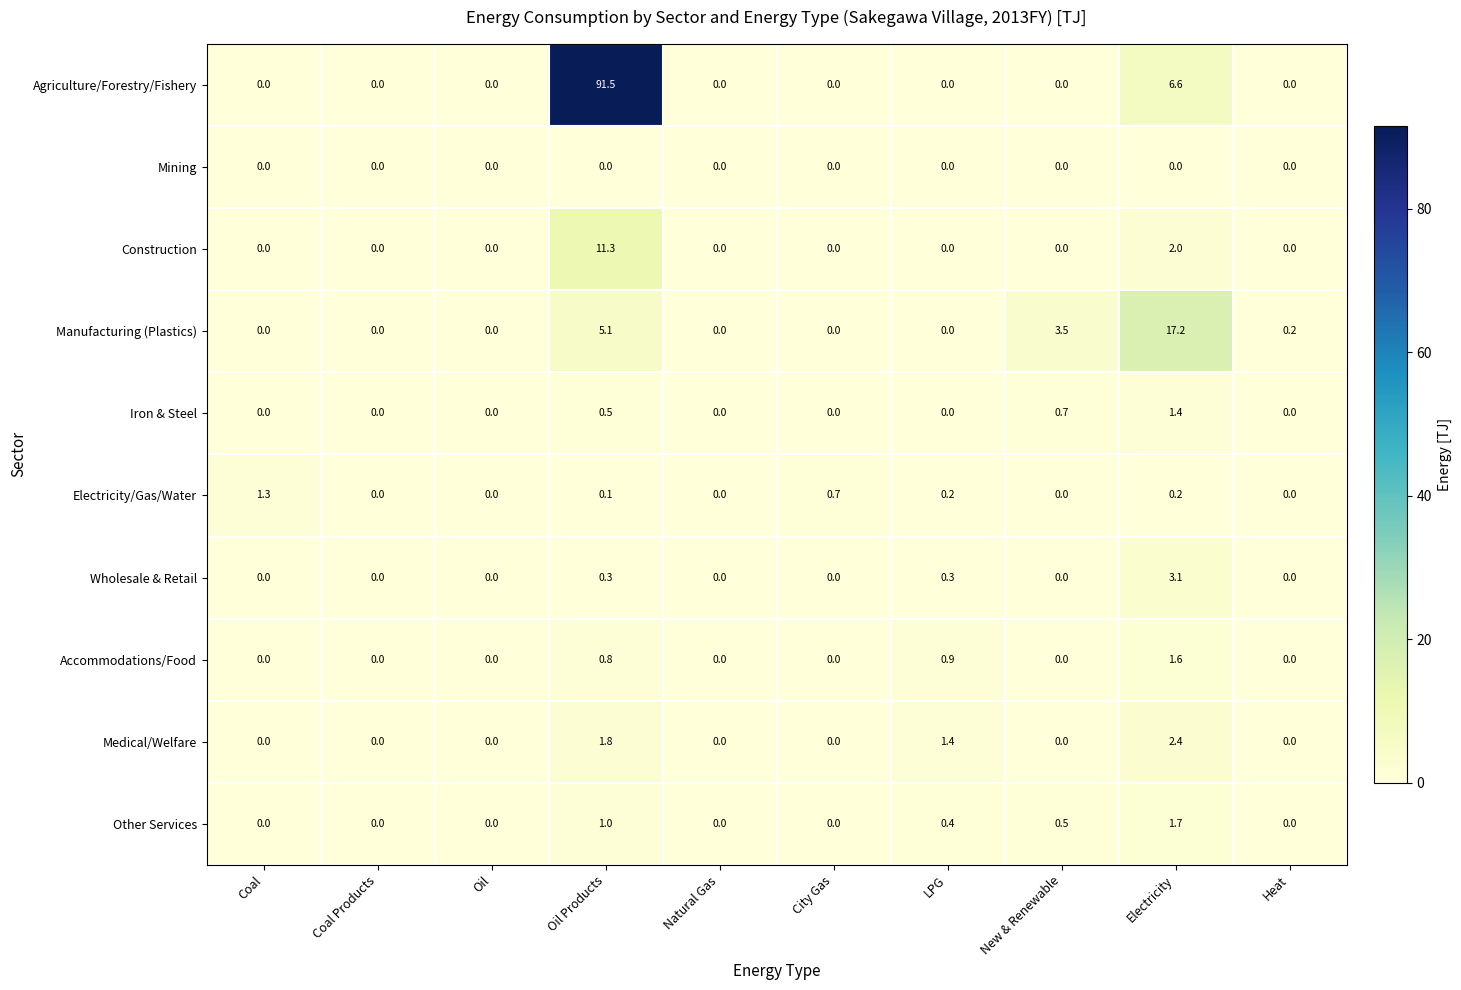

Which series has the largest range (max minus min)?

Agriculture/Forestry/Fishery